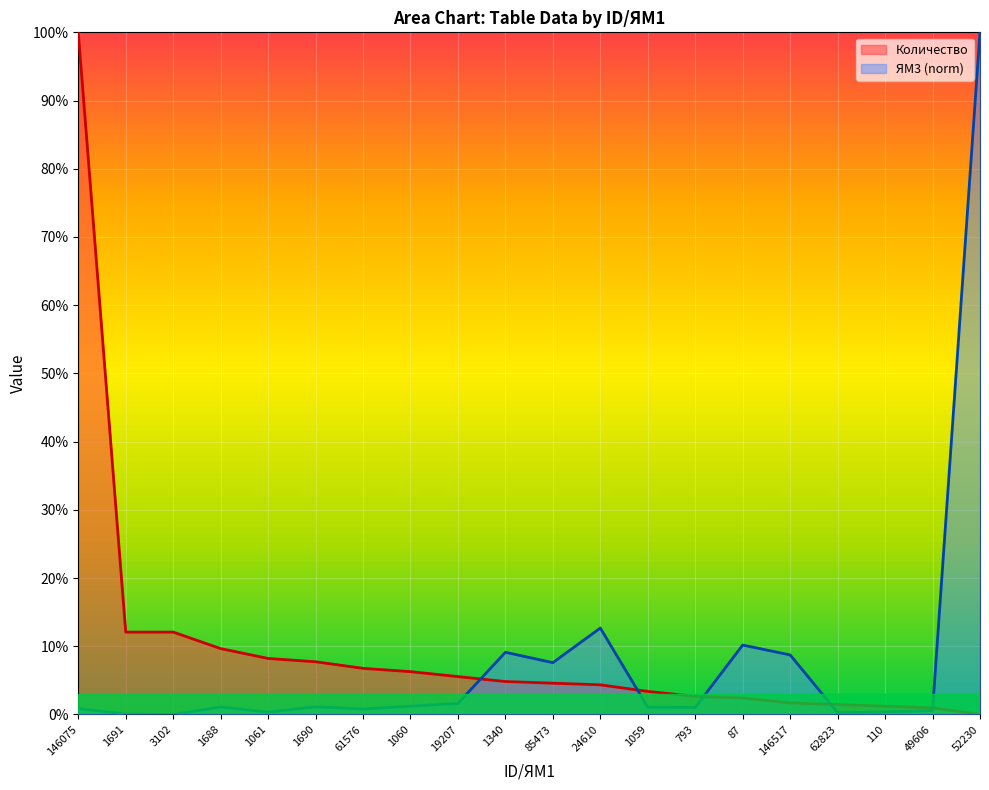

Which series has the largest total across all categories?

Количество